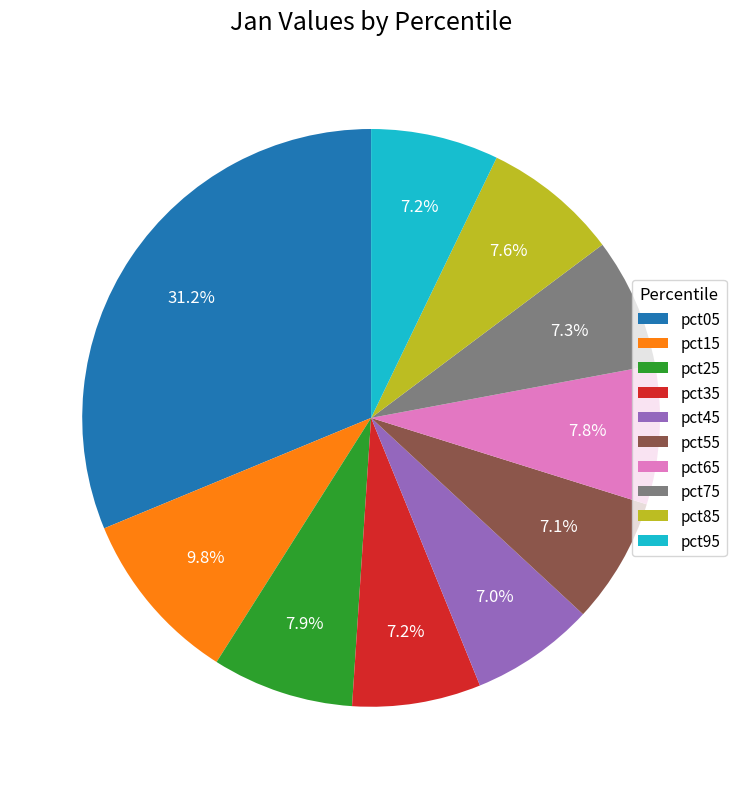

Does any single category account for the majority?

No